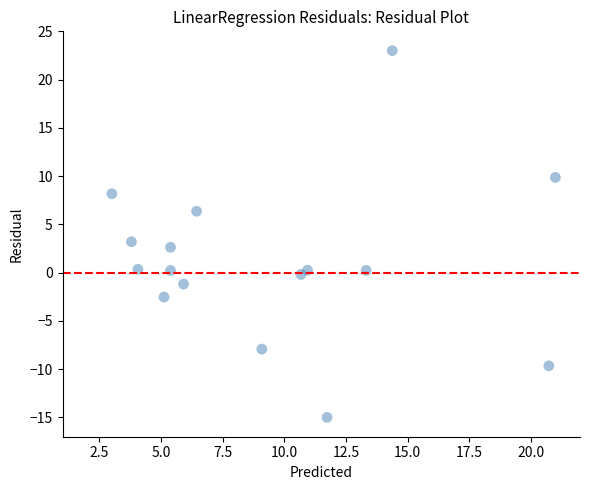

What is the range of Y values (max minus min)?

38.0